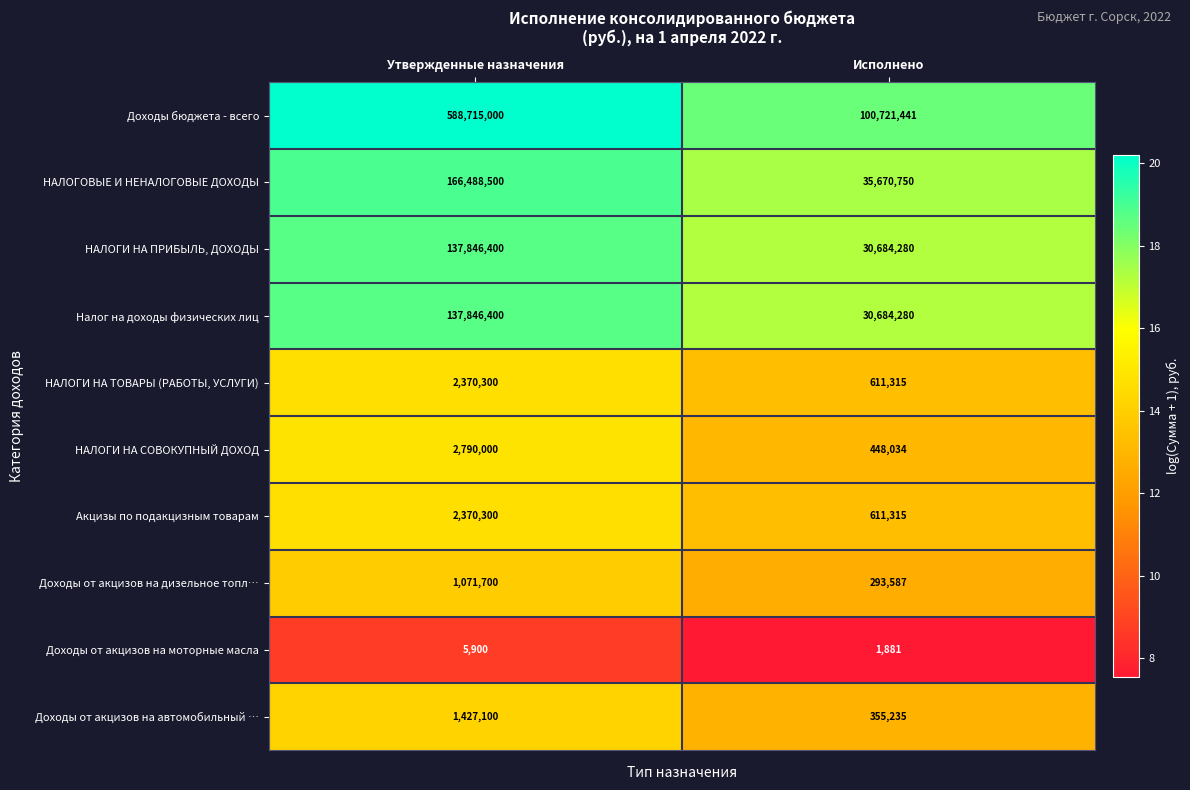

What is the difference between the НАЛОГИ НА ТОВАРЫ (РАБОТЫ, УСЛУГИ) values at Утвержденные назначения and Исполнено?

1758985